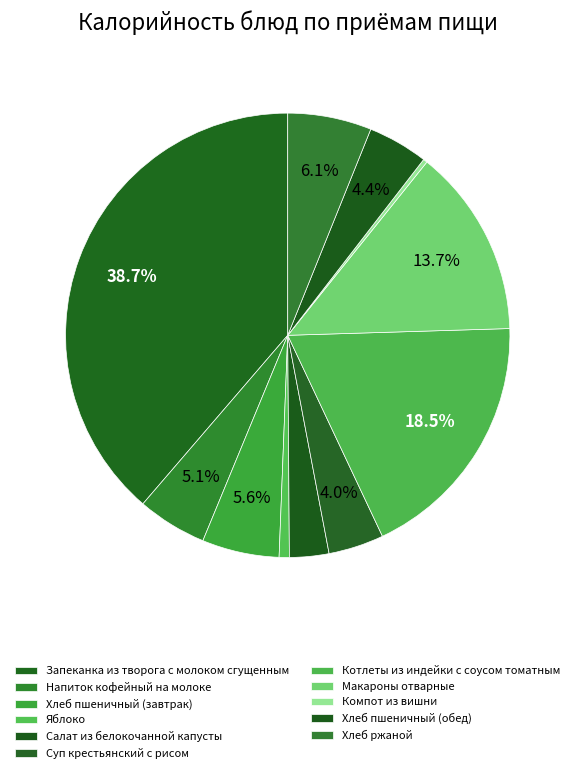

Is the sum of Хлеб пшеничный (обед) and Макароны отварные greater than half?

No